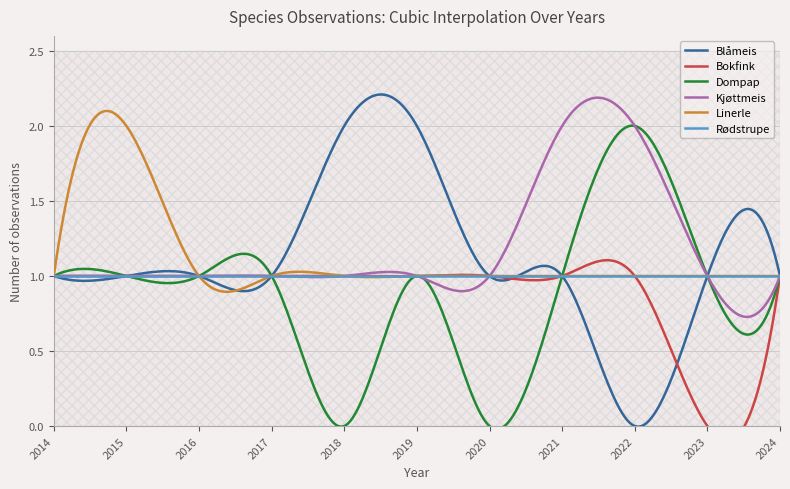

Between 2015 and 2023, which series saw the biggest shift?

Bokfink